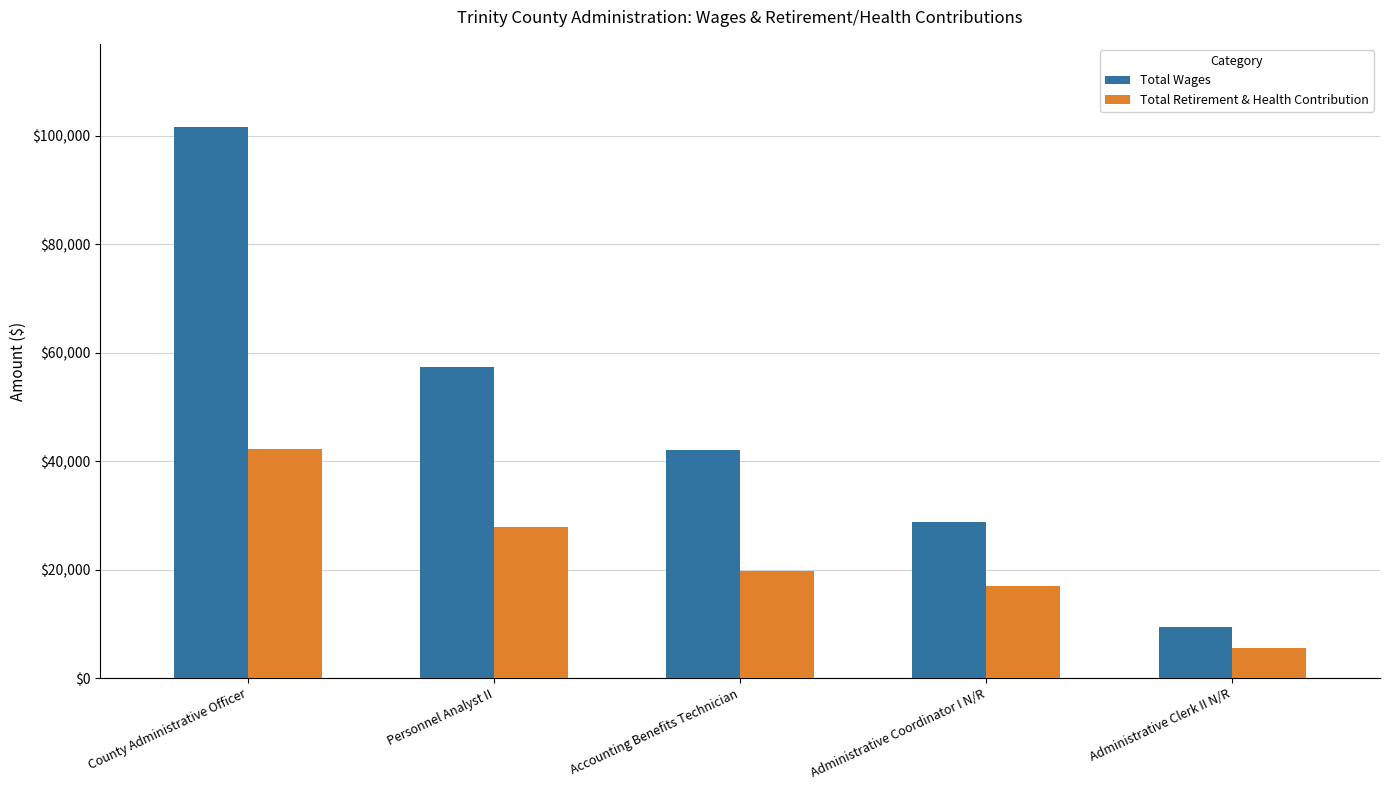

The Total Wages series shows 43692 at Administrative Coordinator I N/R. True or false?

False